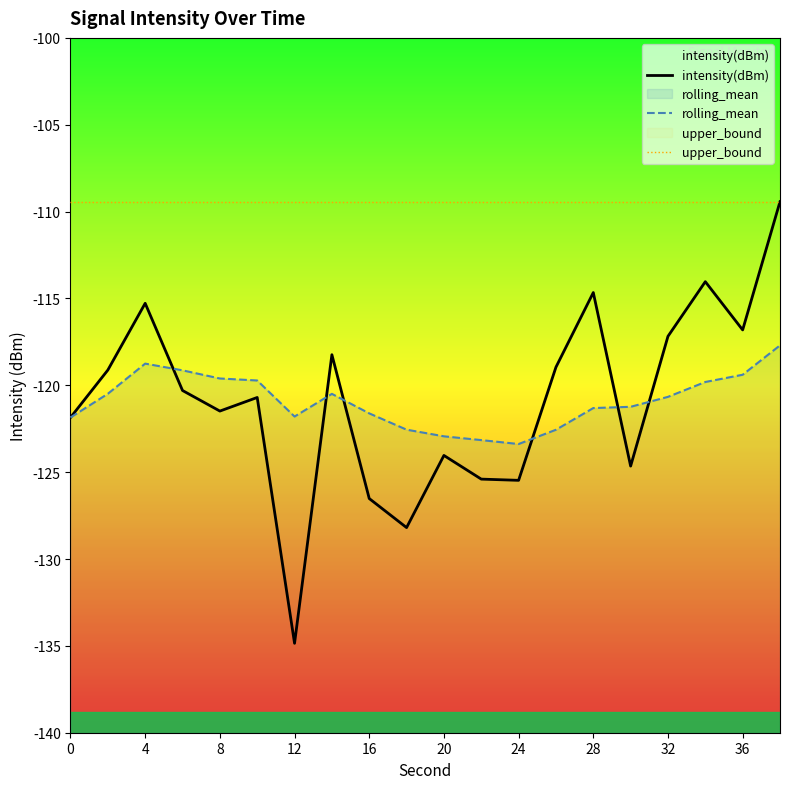

Which series has the largest total across all categories?

upper_bound